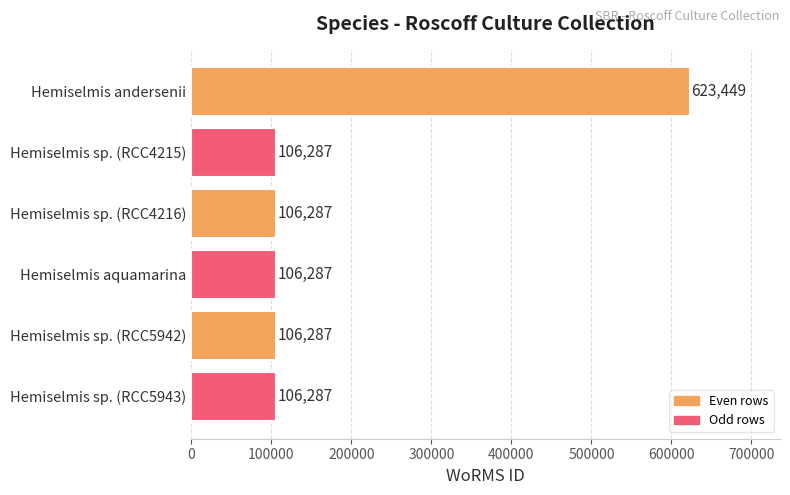

Reading top to bottom, transcribe all the data shown in this chart.

623449	106287	106287	106287	106287	106287